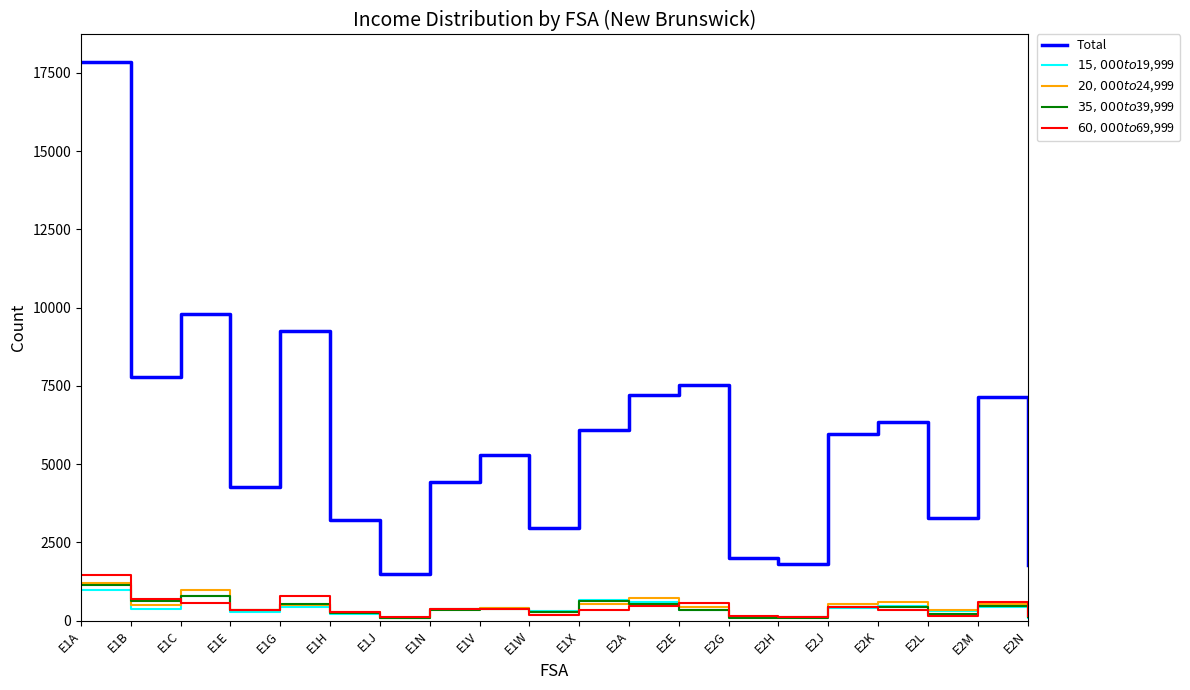

The value of Total at E2E is 7540. True or false?

True